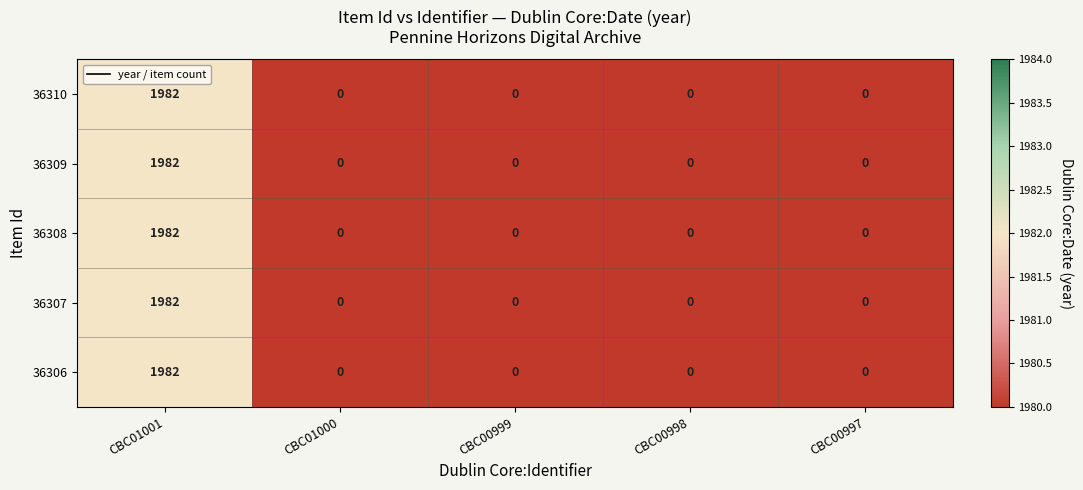

What is the difference between the 36310 values at CBC00998 and CBC01001?

1982